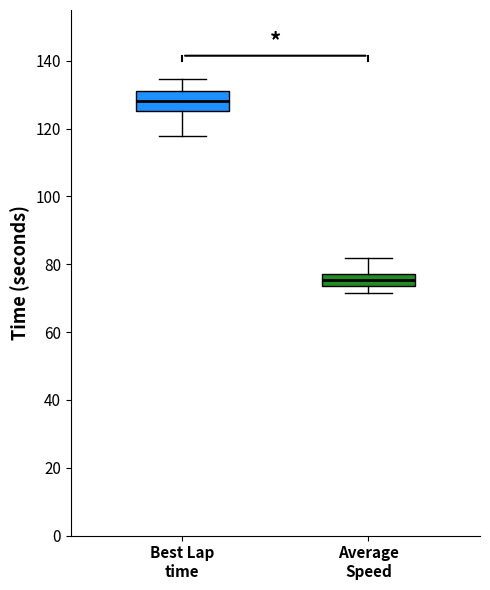

Reading left to right, transcribe this box plot: for each box, give where its median line is, the range the box spans, and where its two whiskers end, as read against the y-axis. The values are not printed on the chart, so give them approximately, as read against the axis.

Best Lap time: median 128, box 126 to 130, whiskers 118 to 134
Average Speed: median 76 (inside the box), box 74 to 76, whiskers 72 to 82